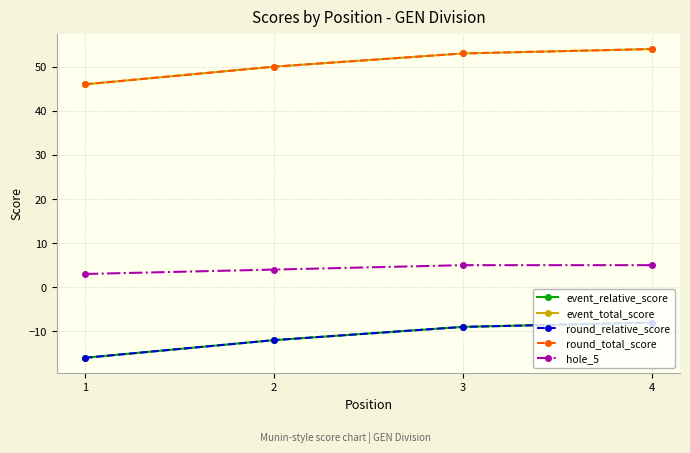

What is the minimum value for event_total_score?

46